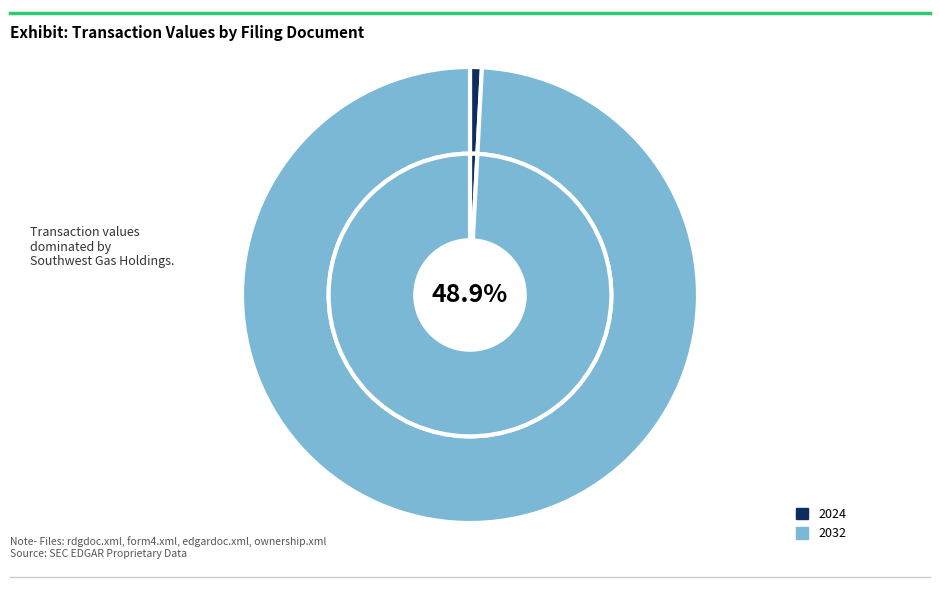

Is there a majority slice in this chart?

Yes